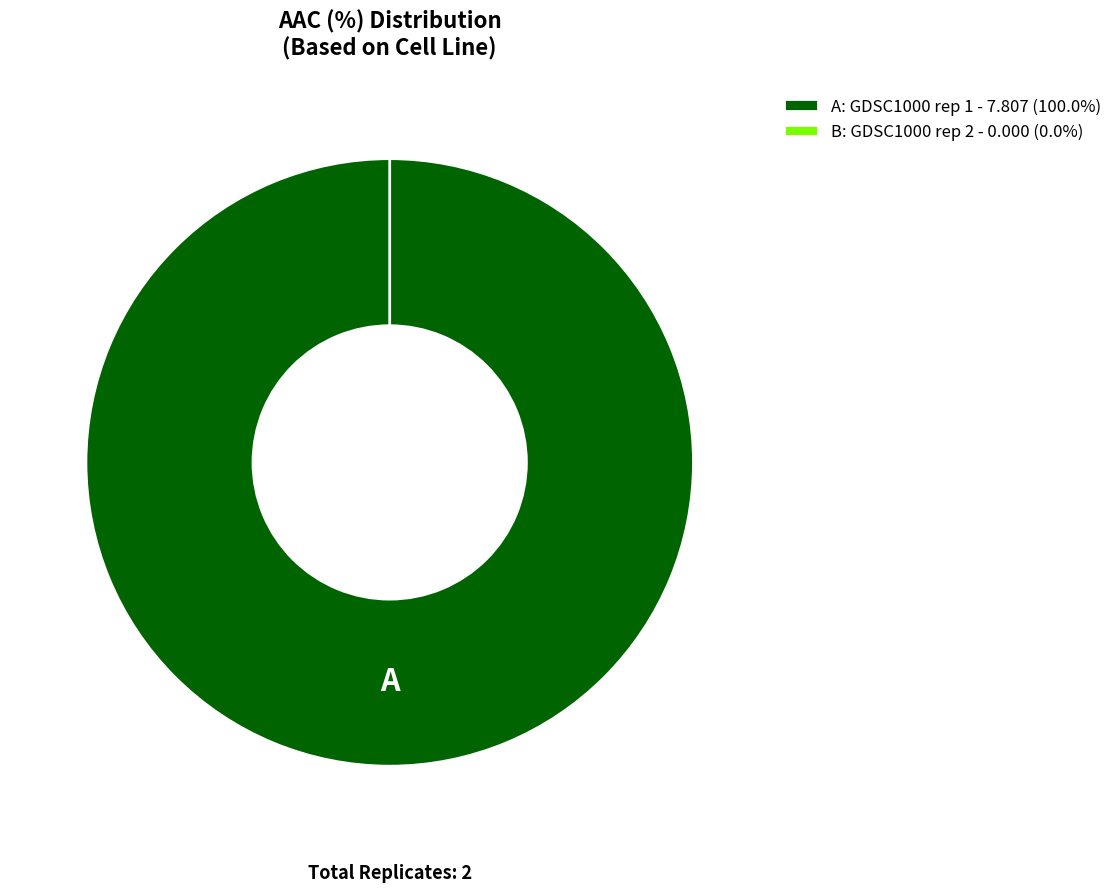

Which category has the smallest portion of the pie?

GDSC1000 rep 2